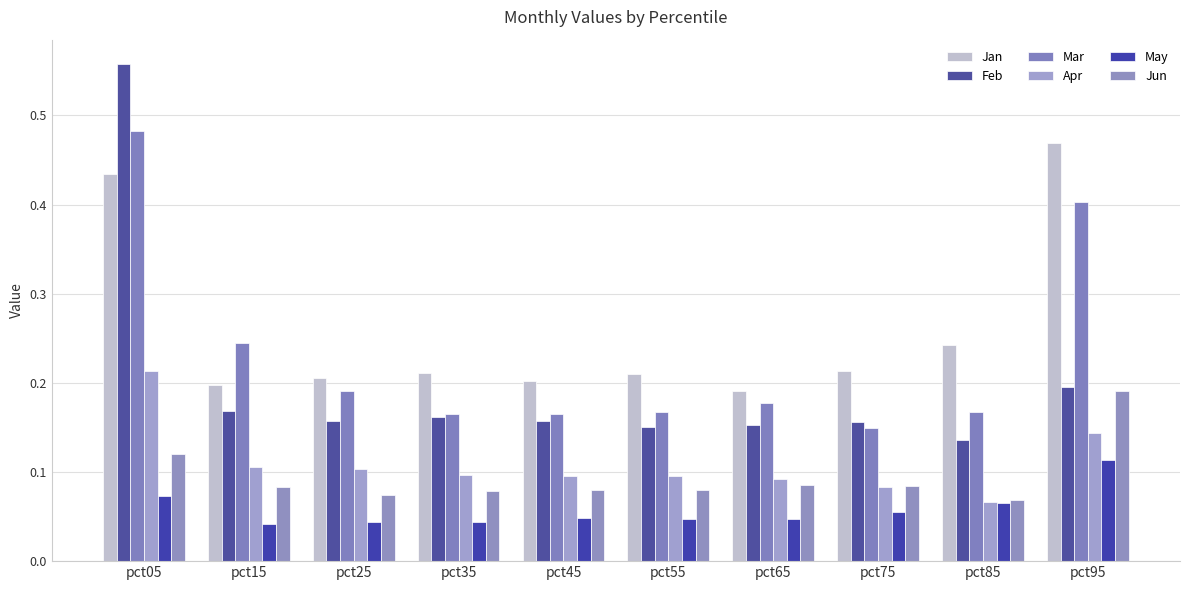

The Jun series shows 0.1 at pct15. True or false?

False